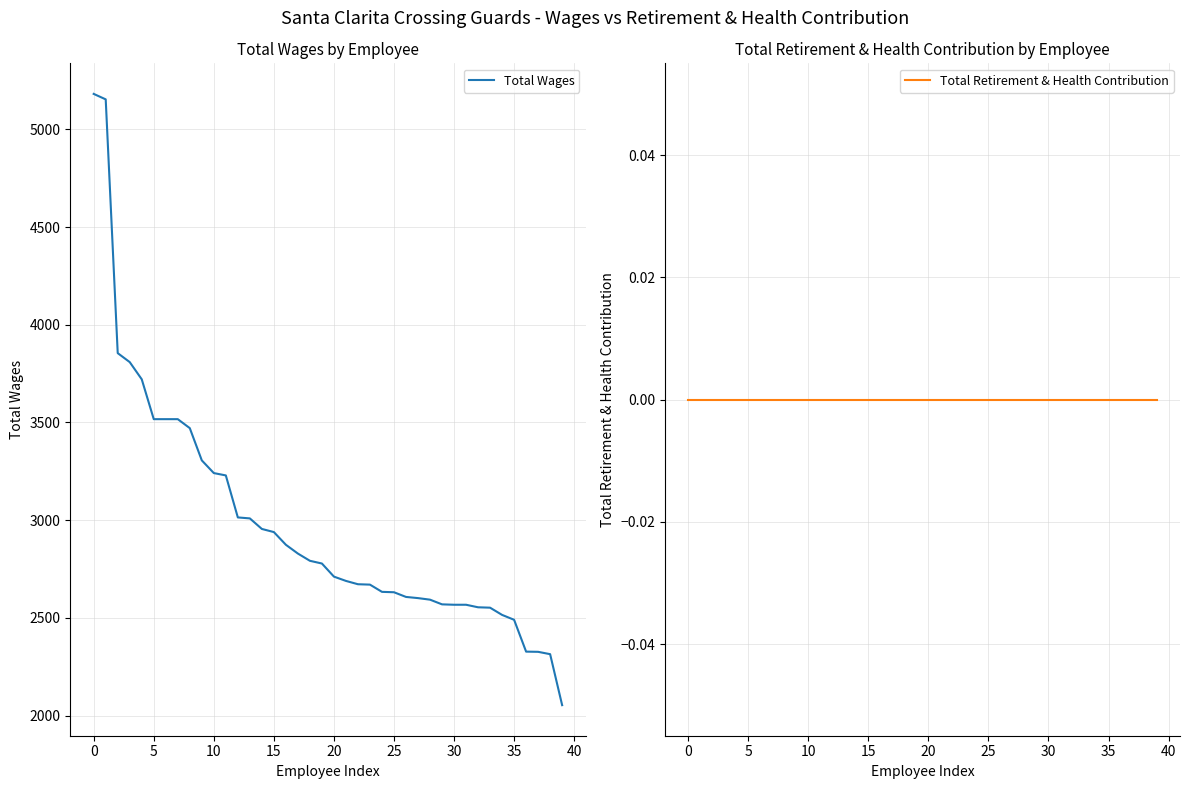

Which series has the widest spread of values?

Total Wages